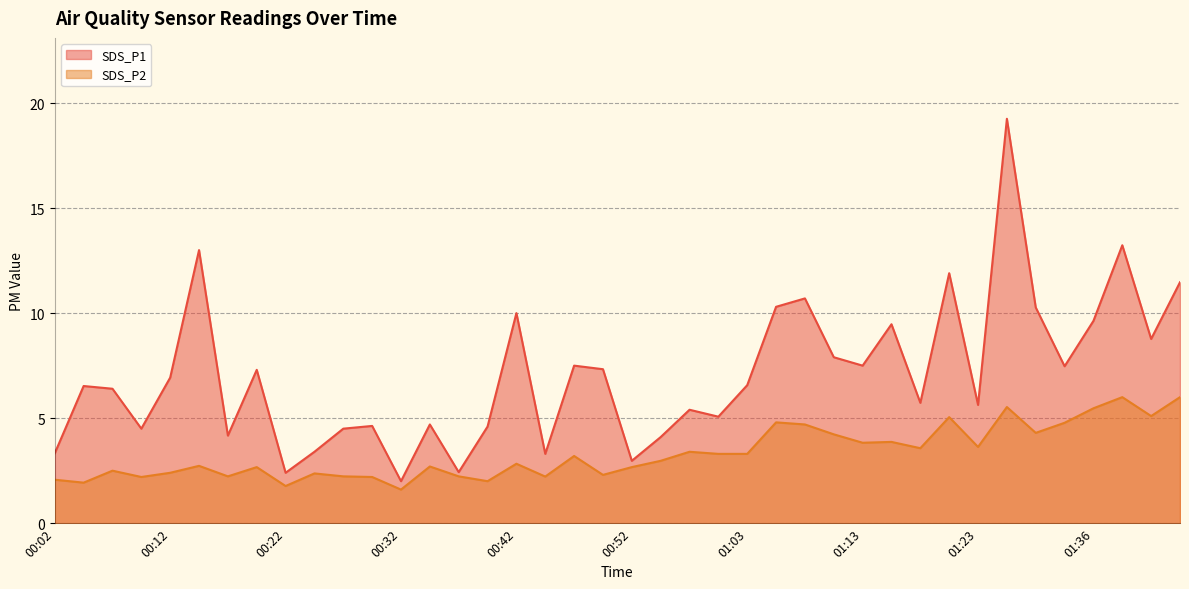

At which label is SDS_P1 closest to 10?

00:42